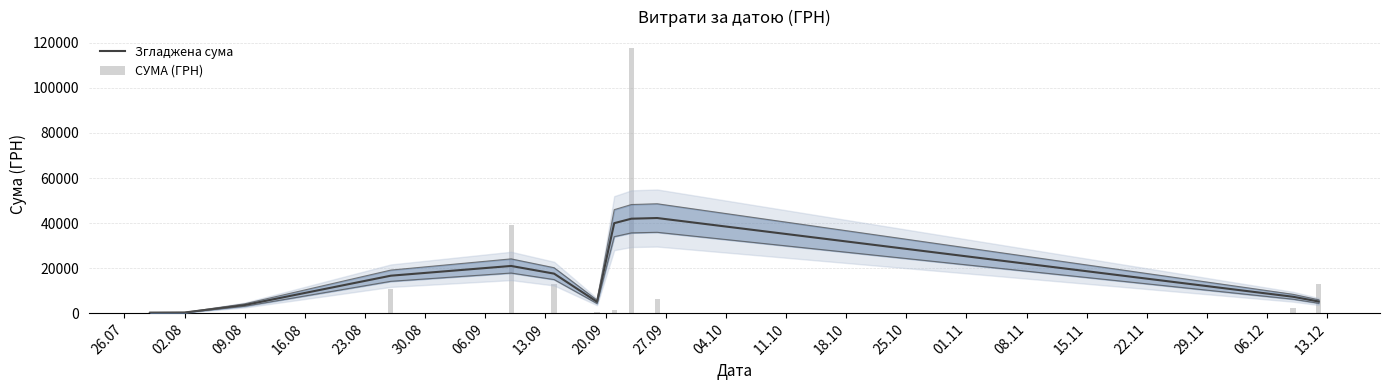

What is the difference between the maximum and minimum values in the Згладжена сума series?

42000.8